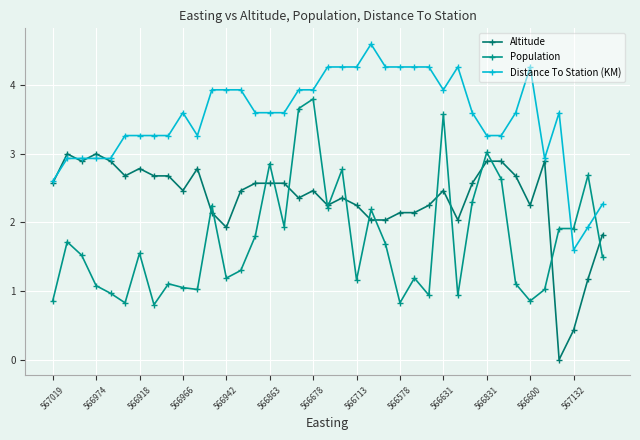

In Distance To Station (KM), how many points are higher than both neighbors (excluding endpoints)?

5